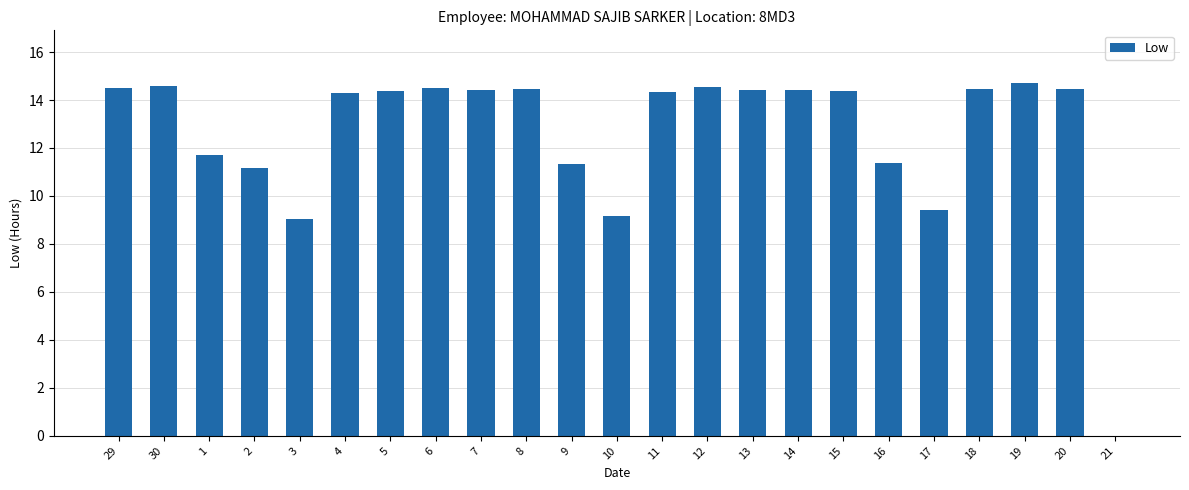

What is the sum of the values at 3 and 15?

23.4